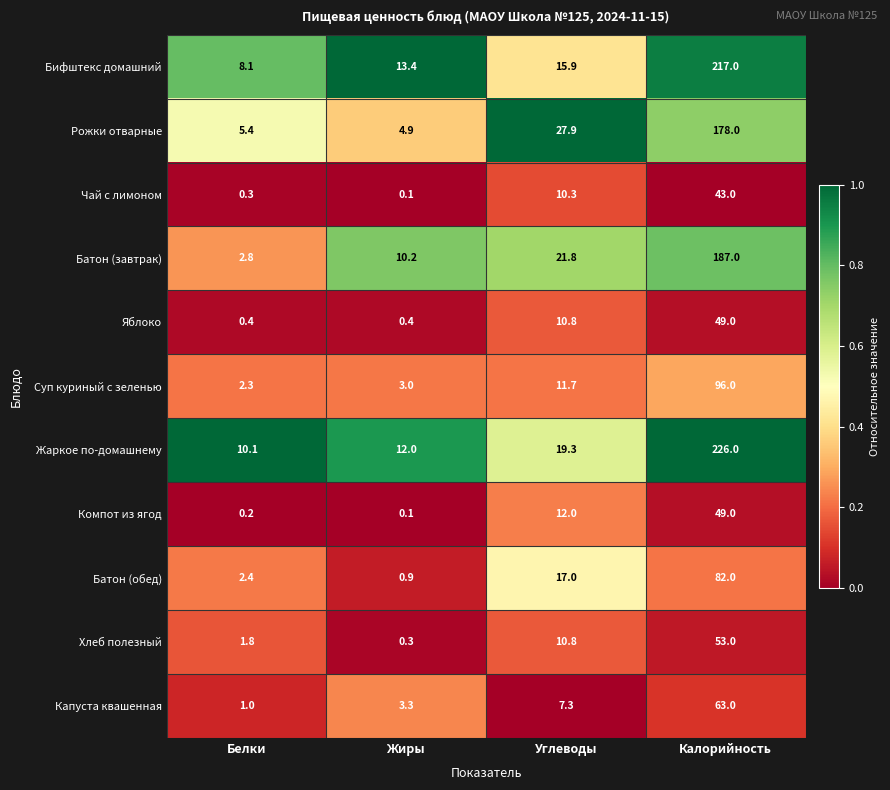

How many data points in Рожки отварные are above 27?

2